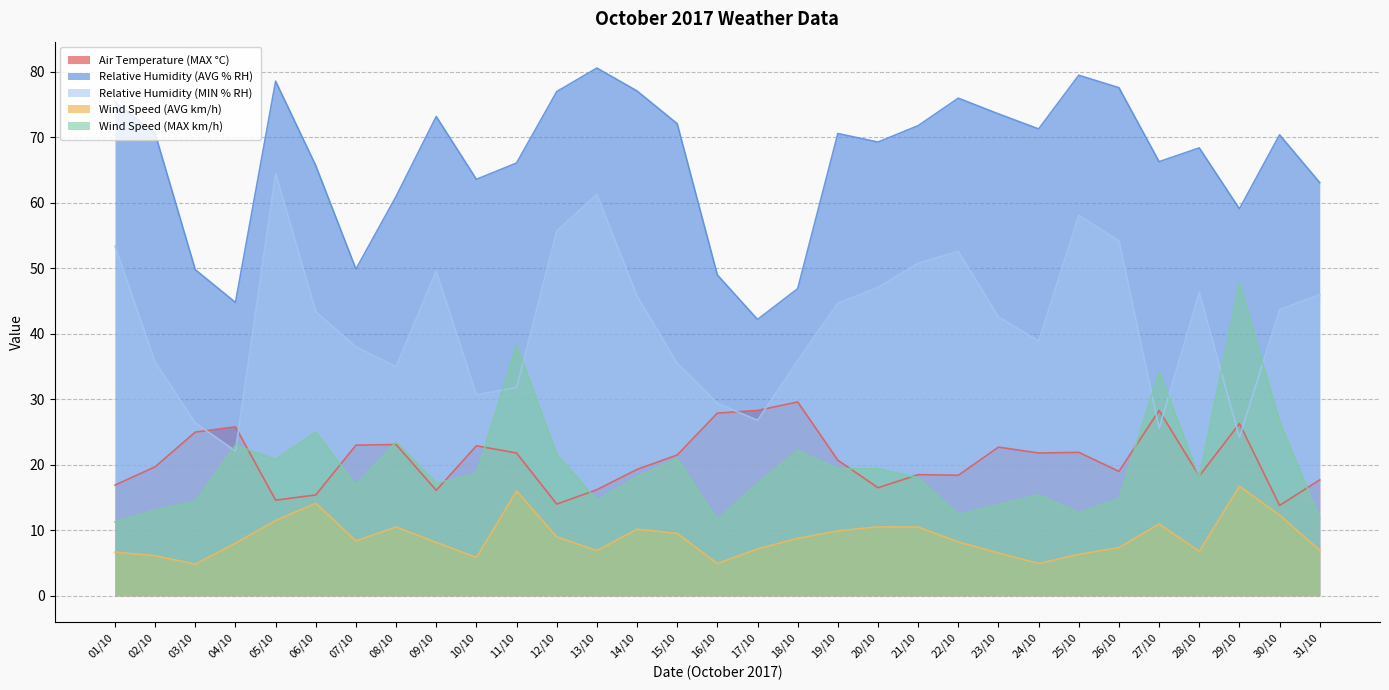

Between 04/10 and 20/10, which series saw the biggest shift?

Relative Humidity (MIN % RH)